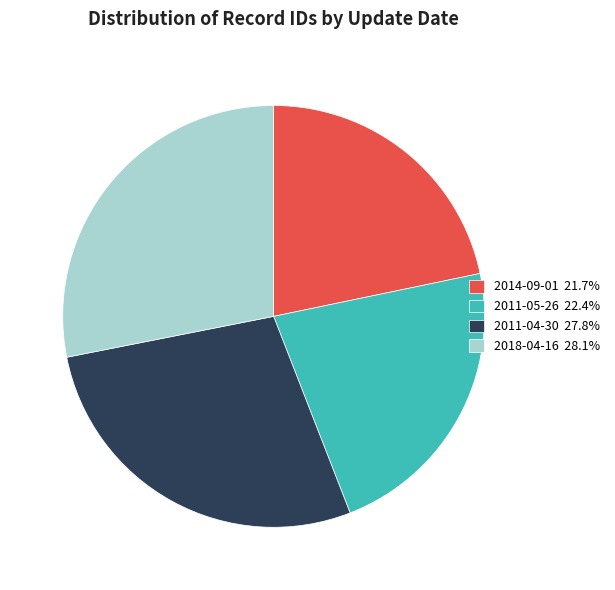

How many segments does this pie chart have?

4